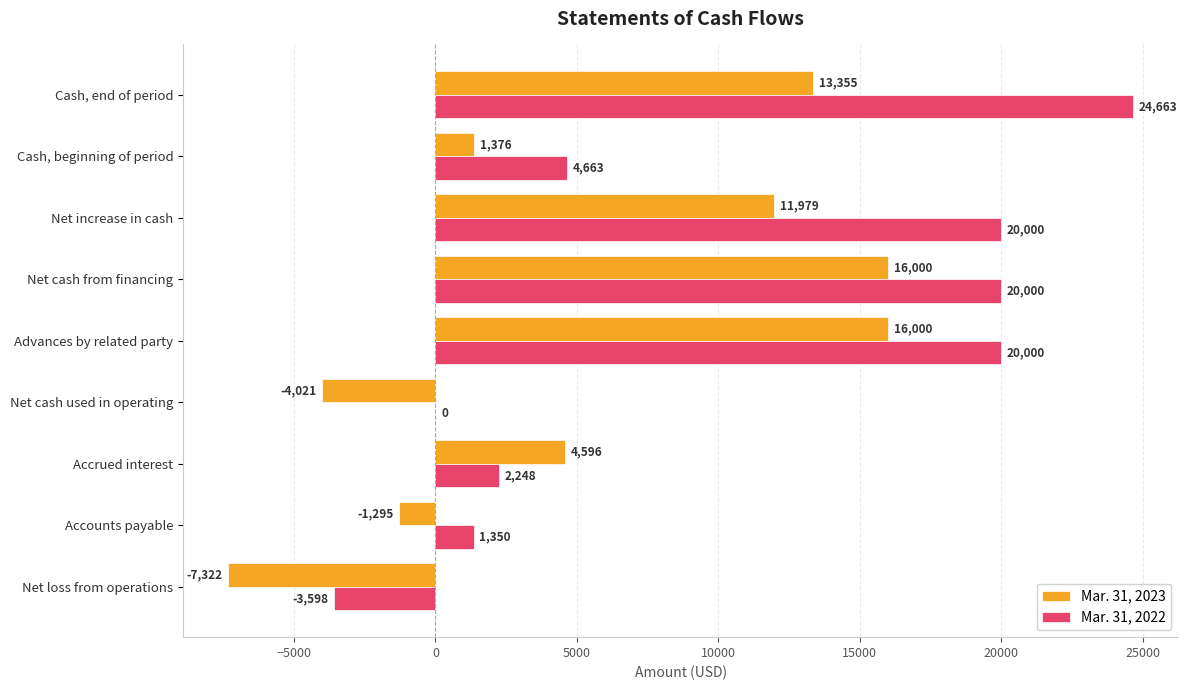

The Mar. 31, 2022 series shows 1350 at Accounts payable. True or false?

True